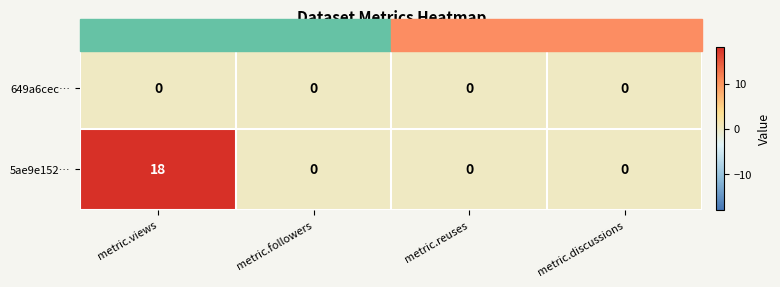

At which category is the sum across all series the highest?

metric.views